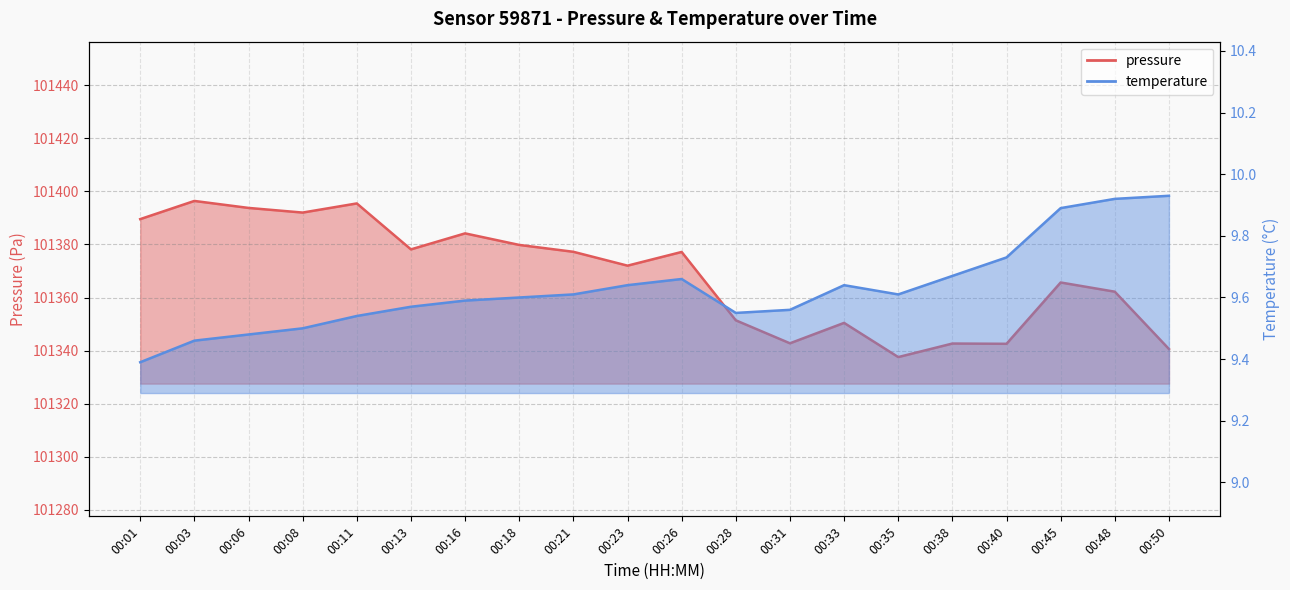

Where is the first local minimum for temperature?

00:28